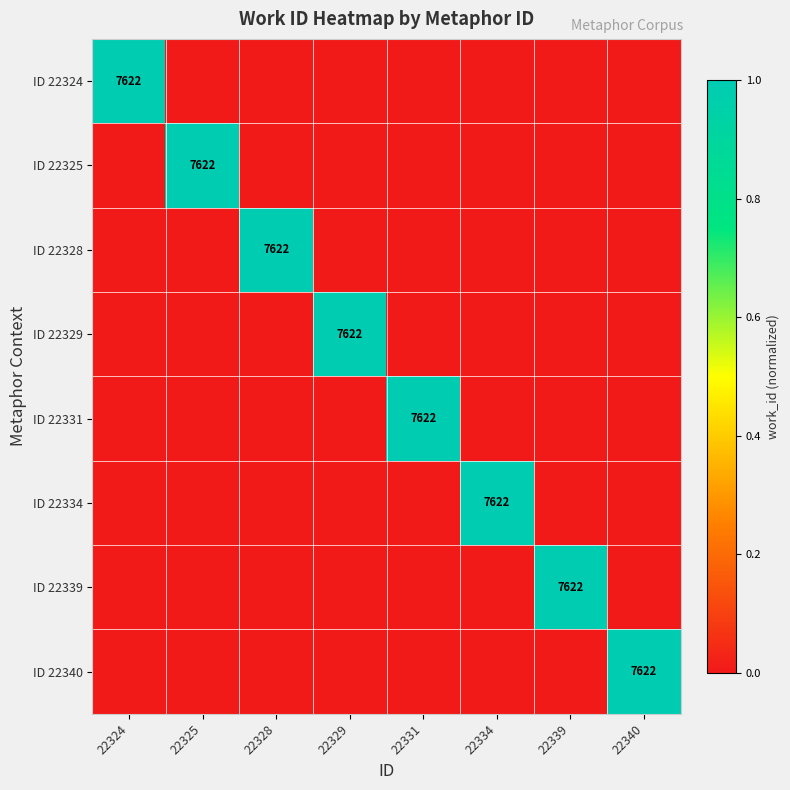

Between 22331 and 22325, which is larger?

22331